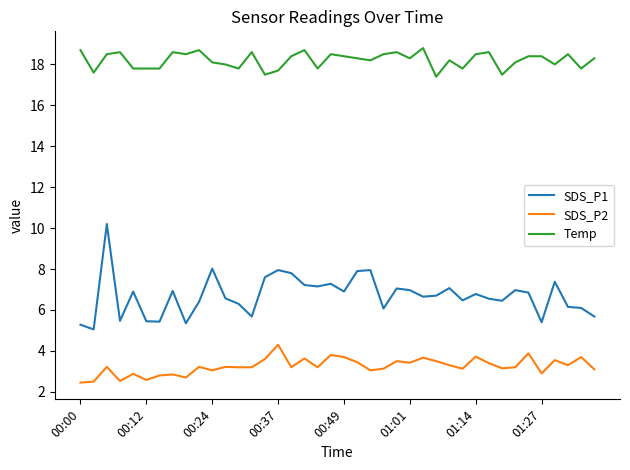

Rank the series by their maximum value, from highest to lowest.

Temp, SDS_P1, SDS_P2